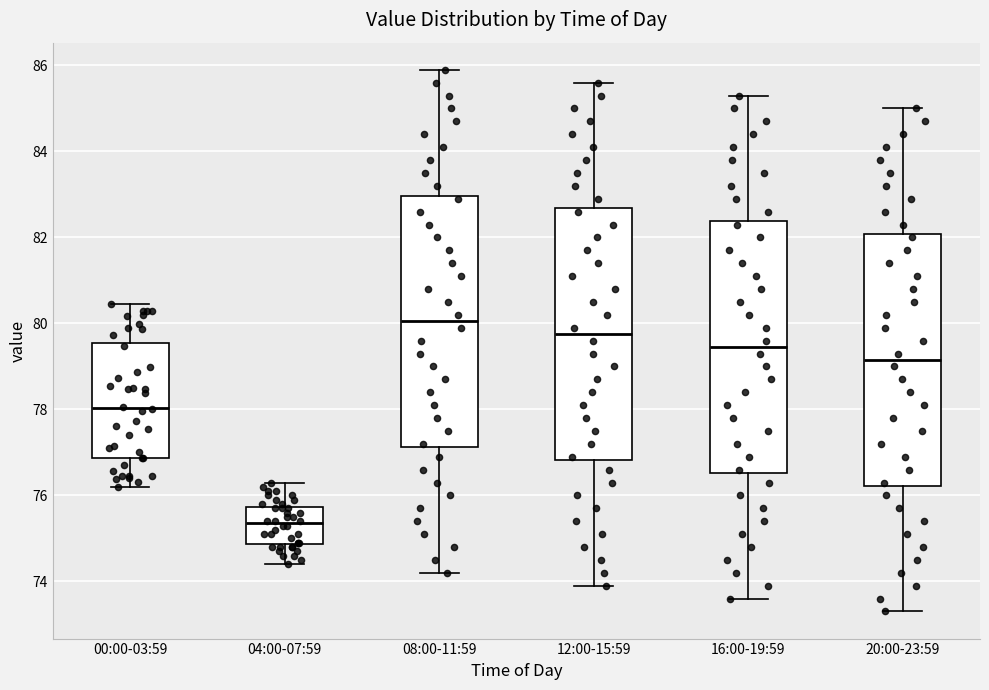

Reading left to right, read every box against the y-axis: the position of its median line, the range the box covers, and the ends of its whiskers. The values are not printed on the chart, so give them approximately, as read against the axis.

00:00-03:59: median 78.0, box 76.8 to 79.6, whiskers 76.2 to 80.4
04:00-07:59: median 75.4, box 74.8 to 75.8, whiskers 74.4 to 76.4
08:00-11:59: median 80.0, box 77.2 to 83.0, whiskers 74.2 to 86.0
12:00-15:59: median 79.8, box 76.8 to 82.6, whiskers 74.0 to 85.6
16:00-19:59: median 79.4, box 76.6 to 82.4, whiskers 73.6 to 85.4
20:00-23:59: median 79.2, box 76.2 to 82.0, whiskers 73.4 to 85.0